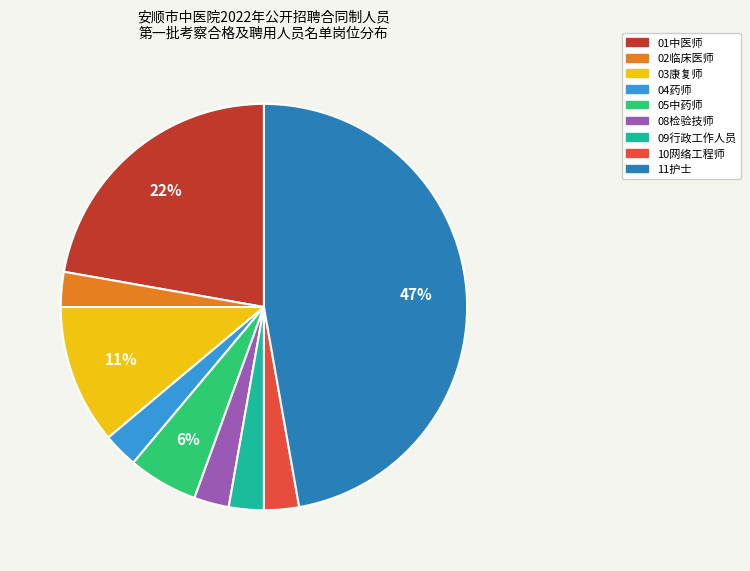

Is it true that 10网络工程师 is 3% of the pie?

True